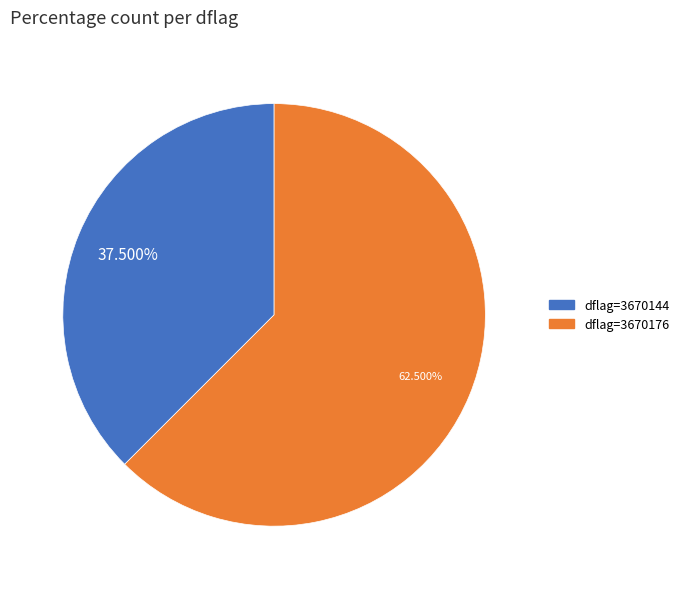

How many slices are in this pie chart?

2